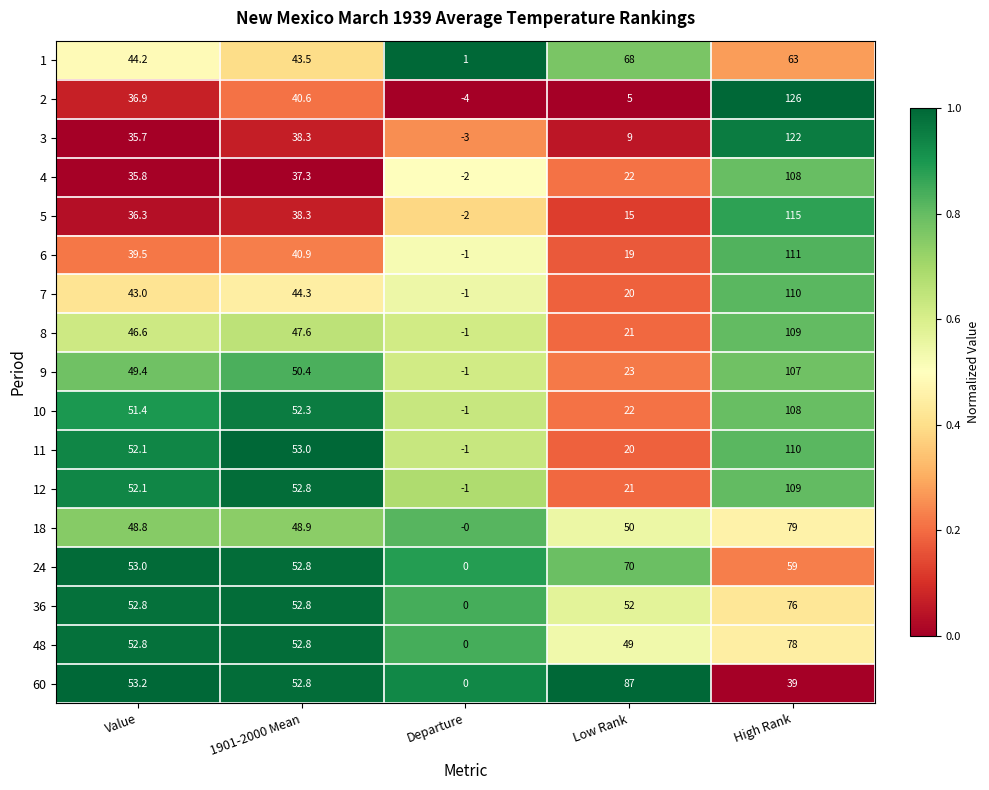

What is the difference between the highest and lowest values at Low Rank?

82.0